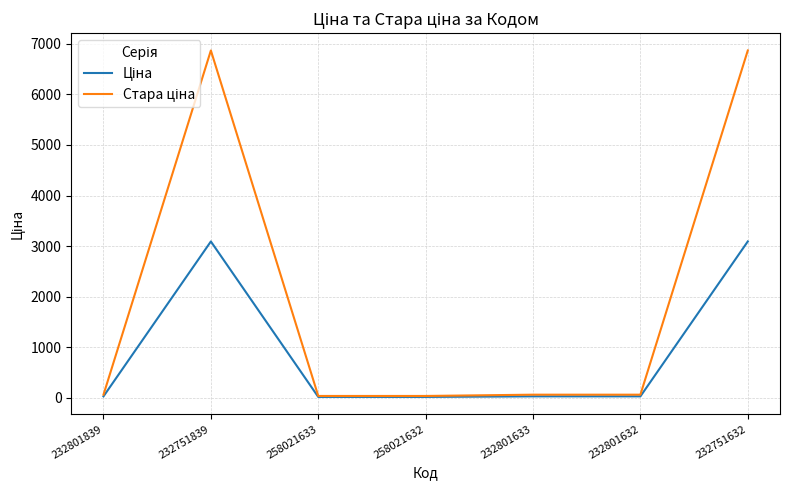

What is the total value across all series at 232751632?

9960.7